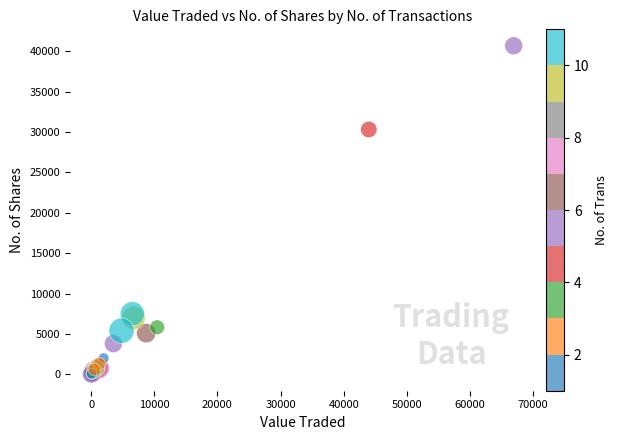

What Y value in the scatter plot is closest to 20351?

30328